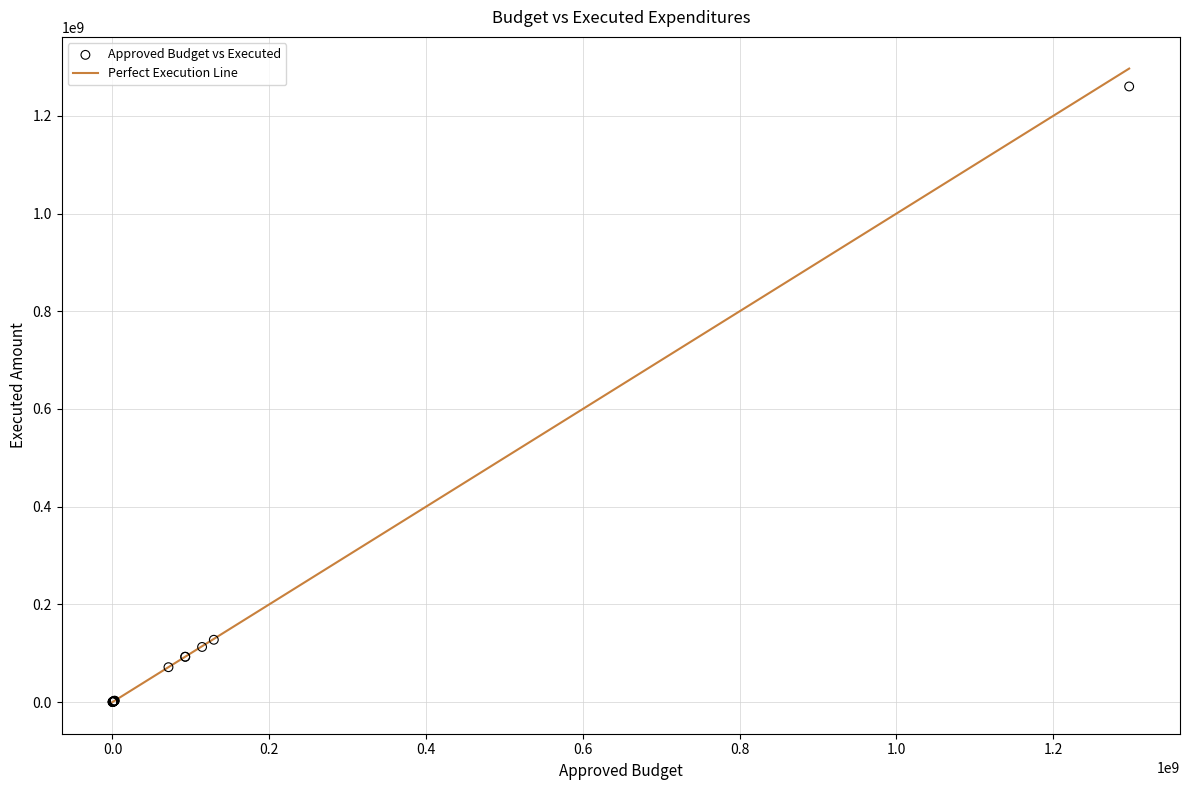

What Y value in the scatter plot is closest to 630148890?

127522758.4